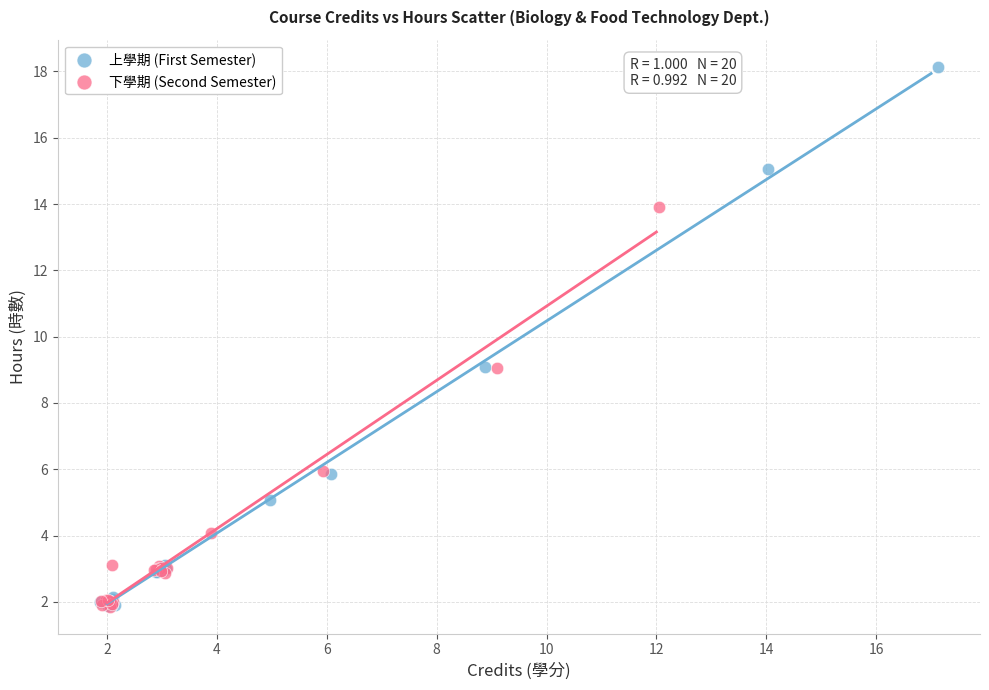

Which series contains the highest Y value?

上學期 (First Semester)